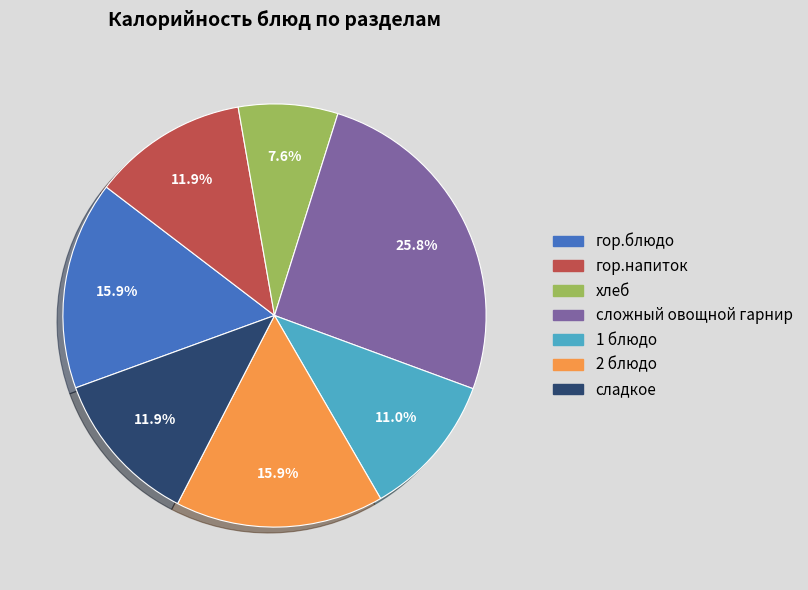

Is it true that гор.блюдо is 23% of the pie?

False